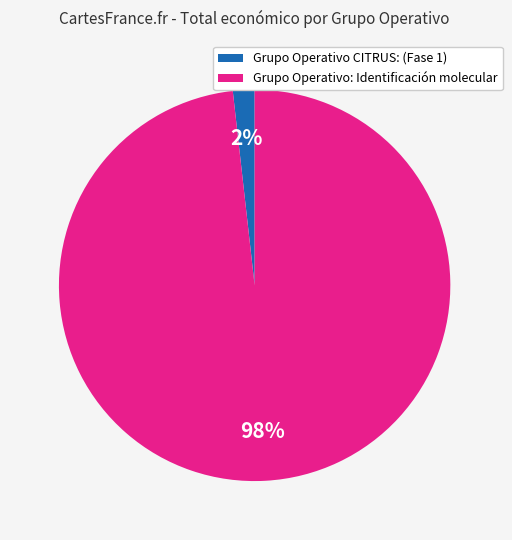

Between Grupo Operativo: Identificación molecular and Grupo Operativo CITRUS: (Fase 1), which is larger?

Grupo Operativo: Identificación molecular